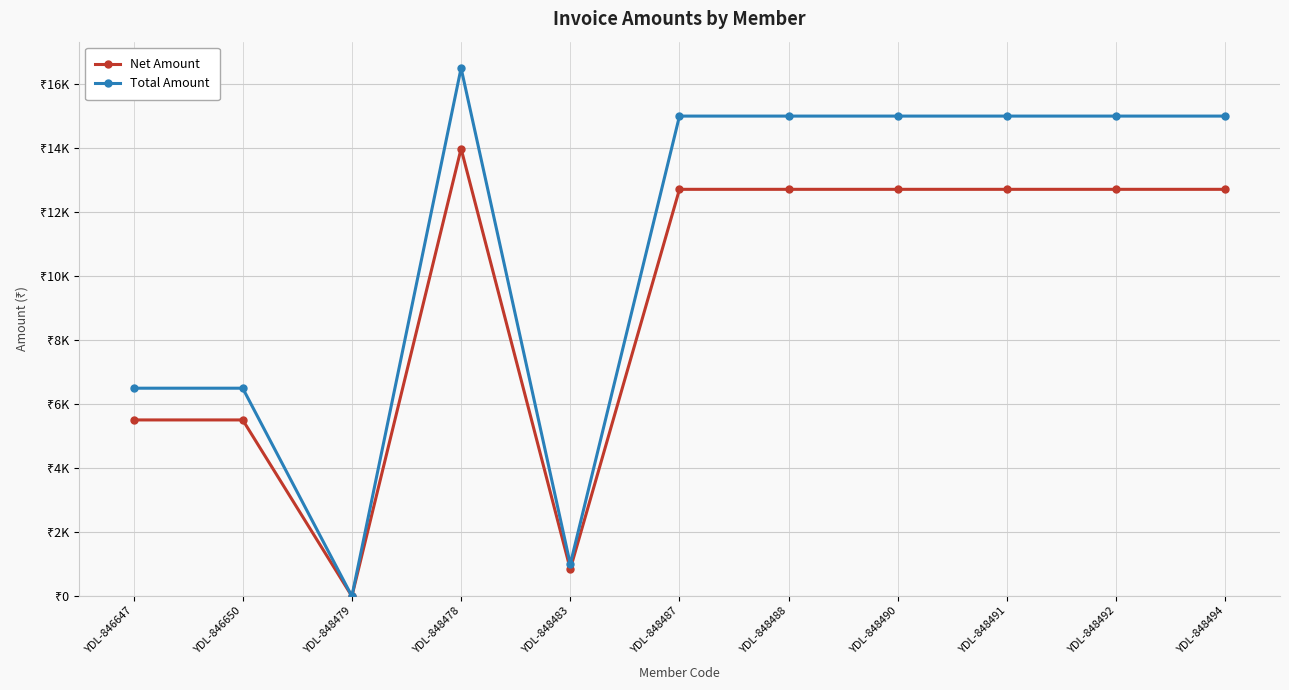

At which category is the sum across all series the highest?

YDL-848478